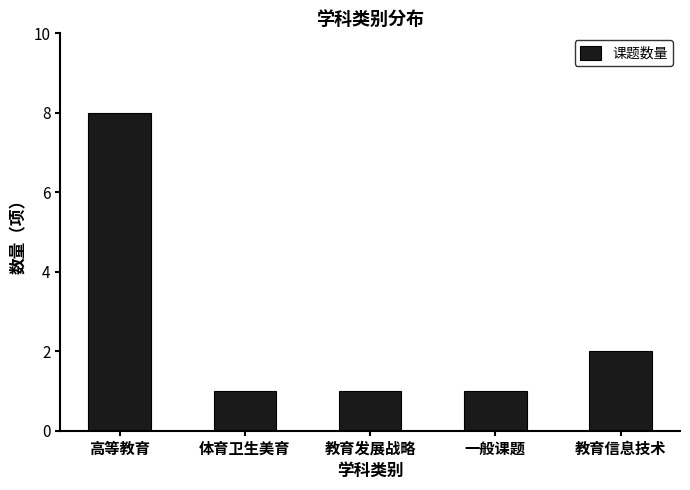

What value does the data have at 体育卫生美育?

1